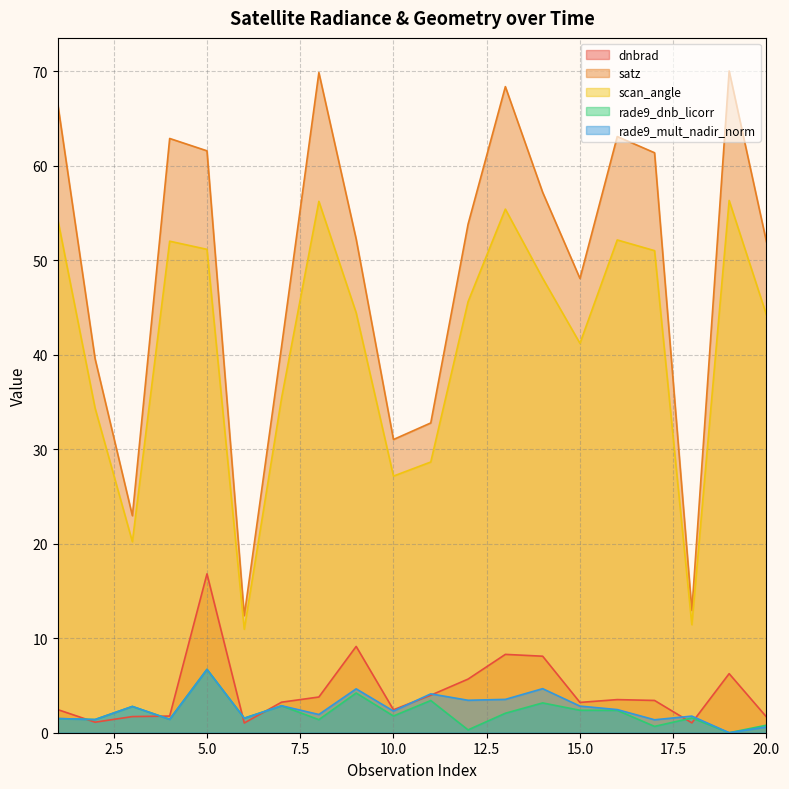

The dnbrad series shows 3.2 at 7. True or false?

True